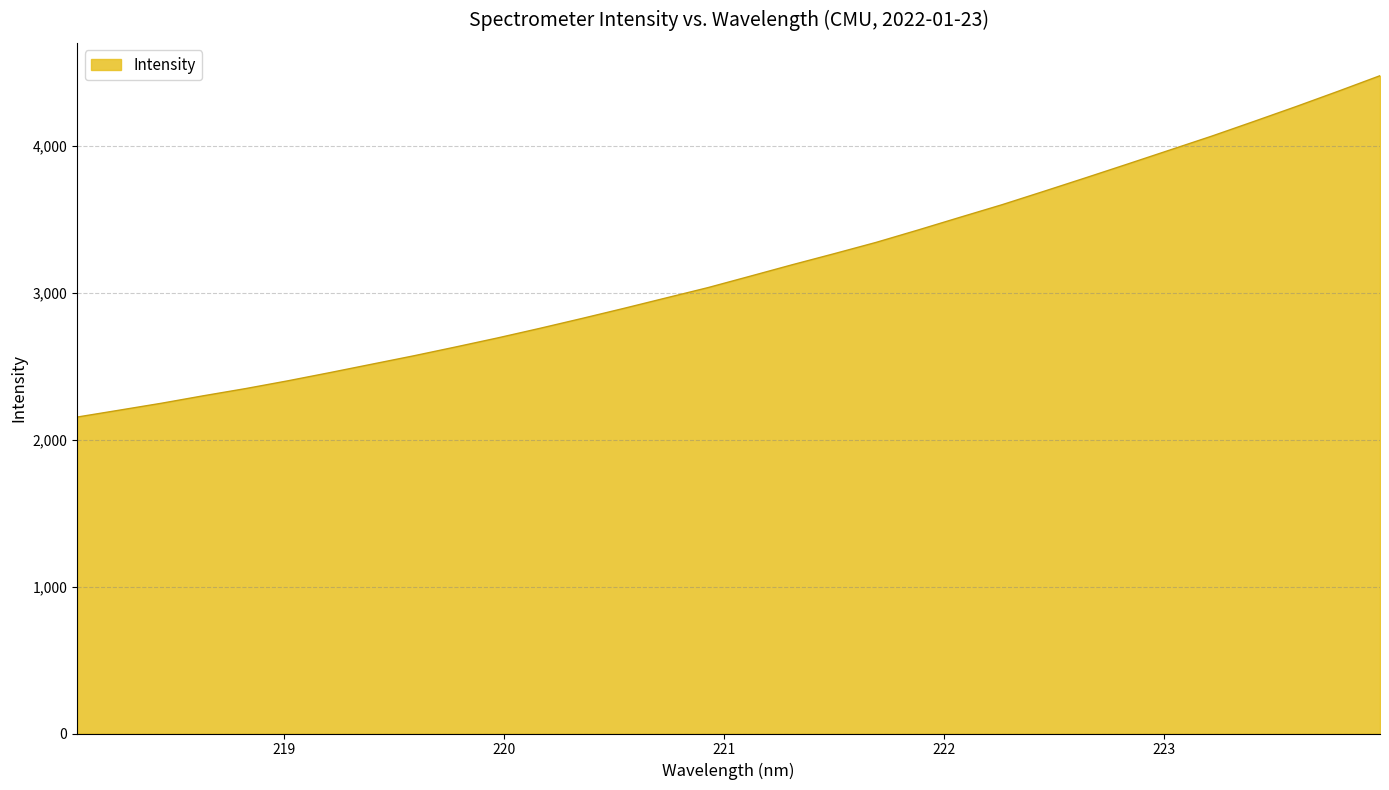

True or false: the data has more than 2 interior local peaks.

False